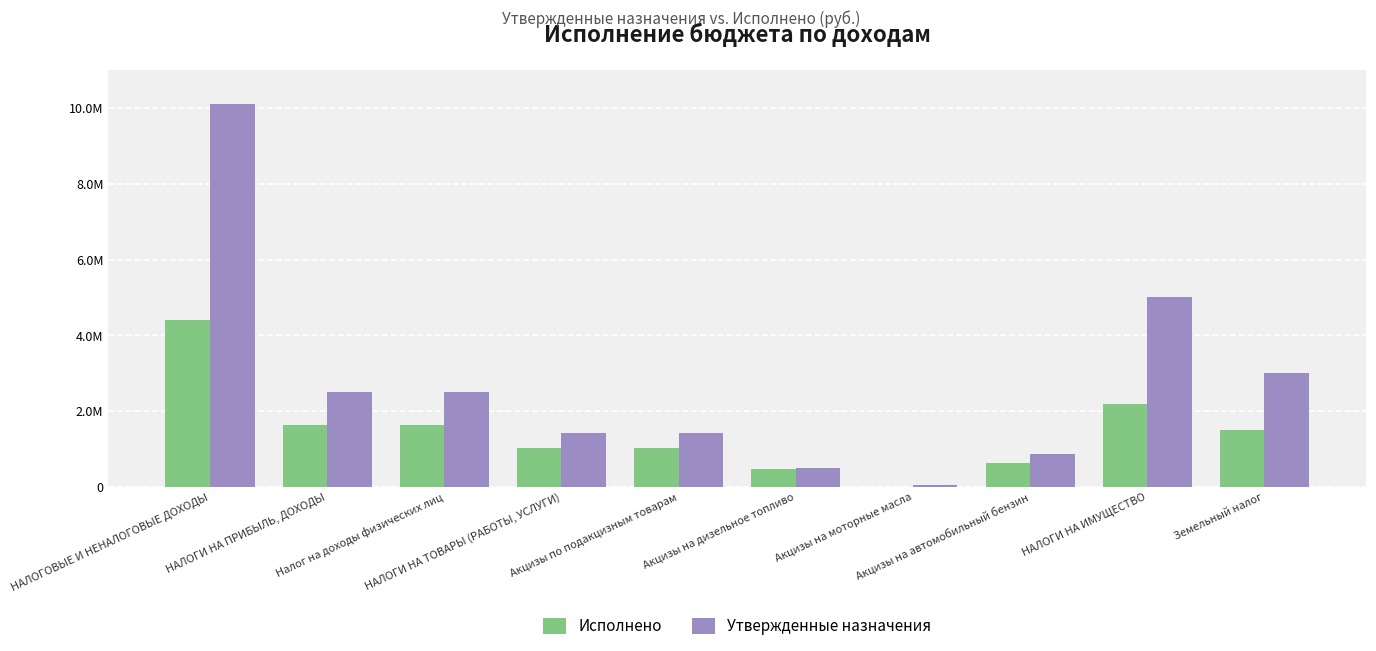

The value of Исполнено at Акцизы на моторные масла is 5059.8. True or false?

False